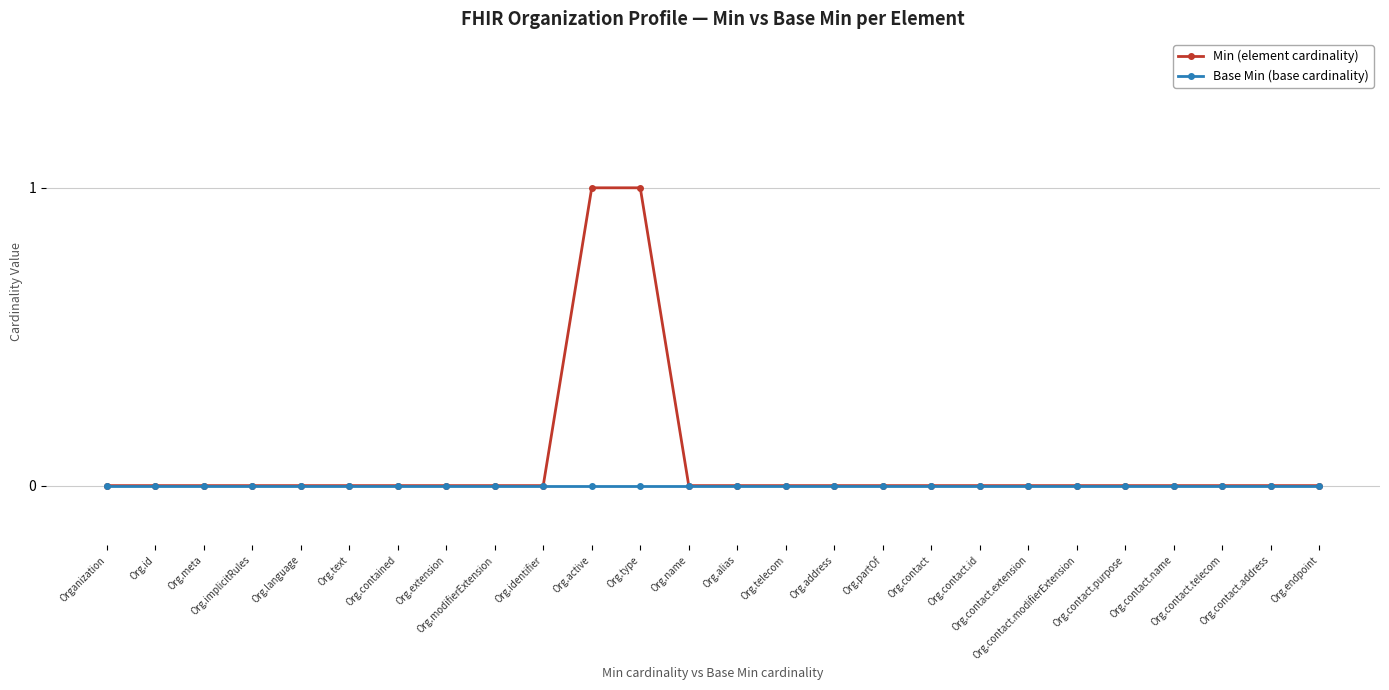

List the series in order of their overall mean, lowest first.

Base Min (base cardinality), Min (element cardinality)